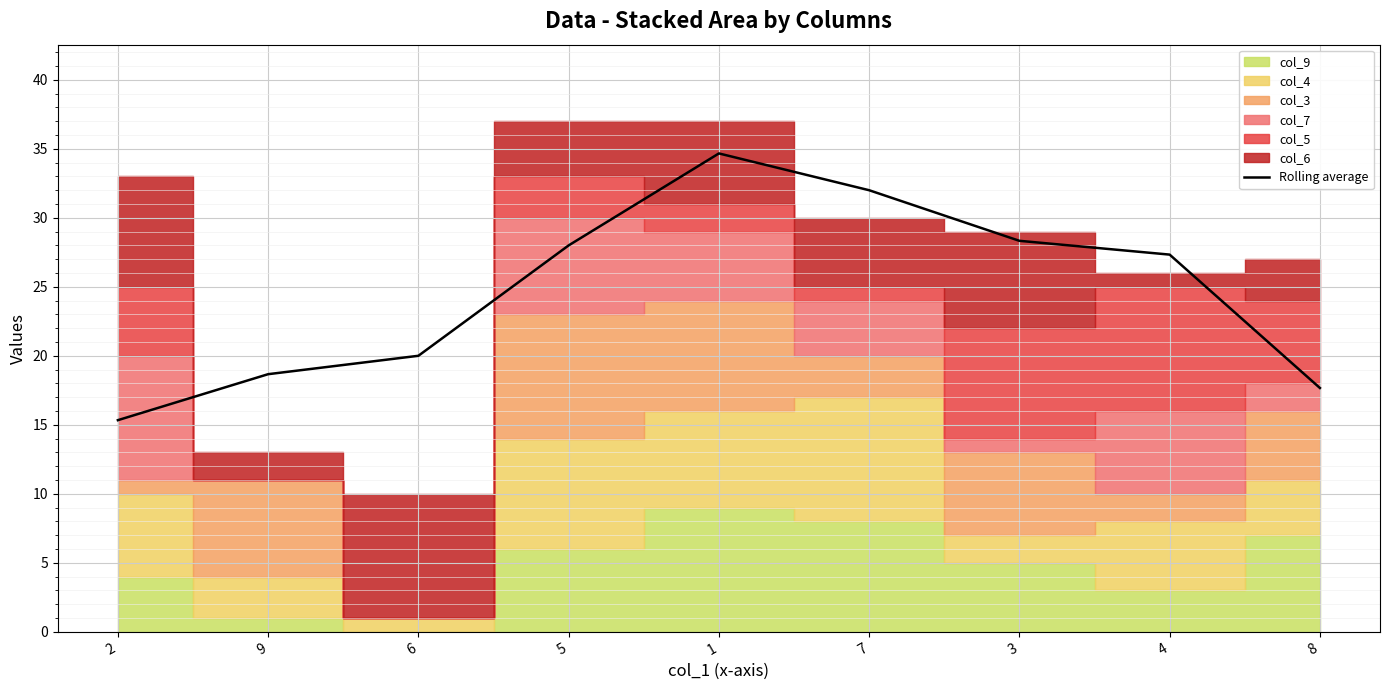

The value of Rolling average at 7 is 45.3. True or false?

False